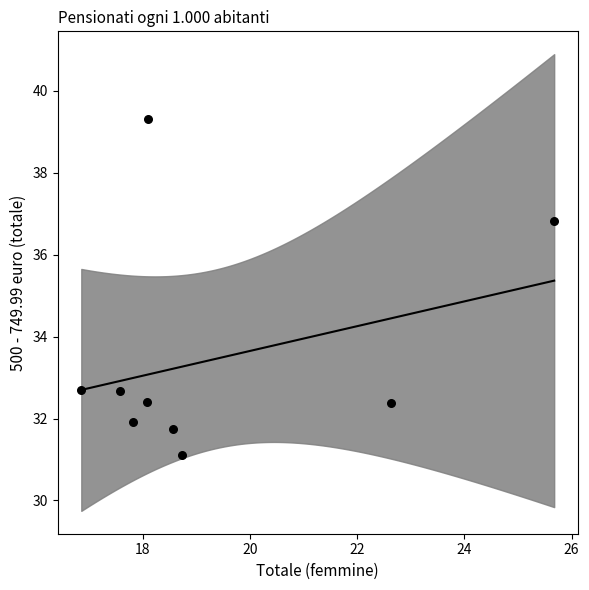

What Y value in the scatter plot is closest to 35?

36.8